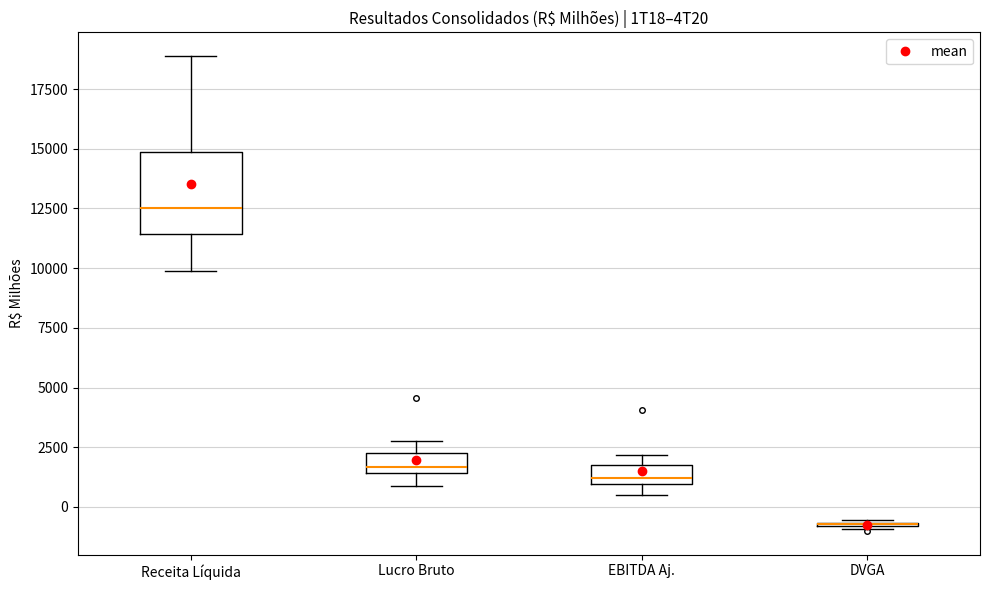

Where is the lower edge of the box for Lucro Bruto on the y-axis? The values are not printed on the chart, so give them approximately, as read against the axis.

1500